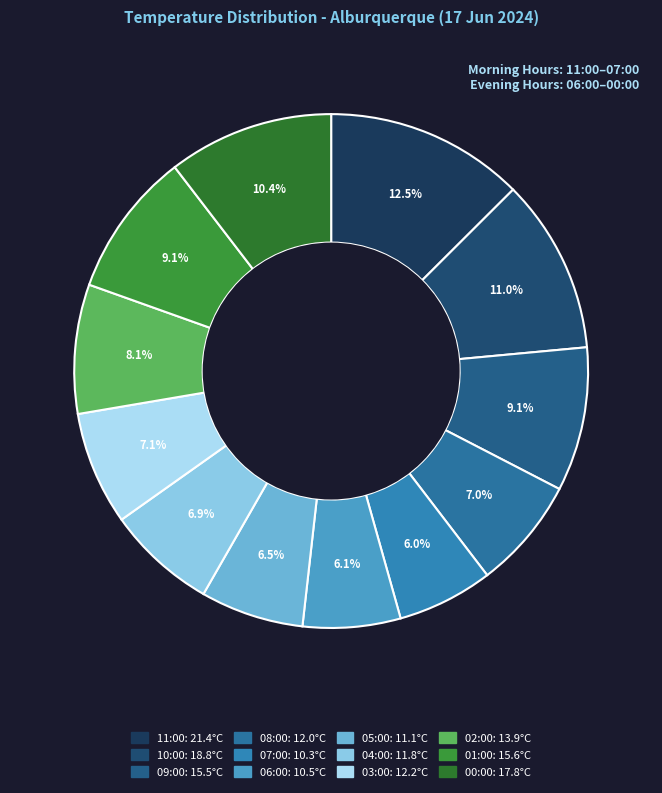

To the nearest percent, what is the difference between the largest and smallest slice percentages?

6%